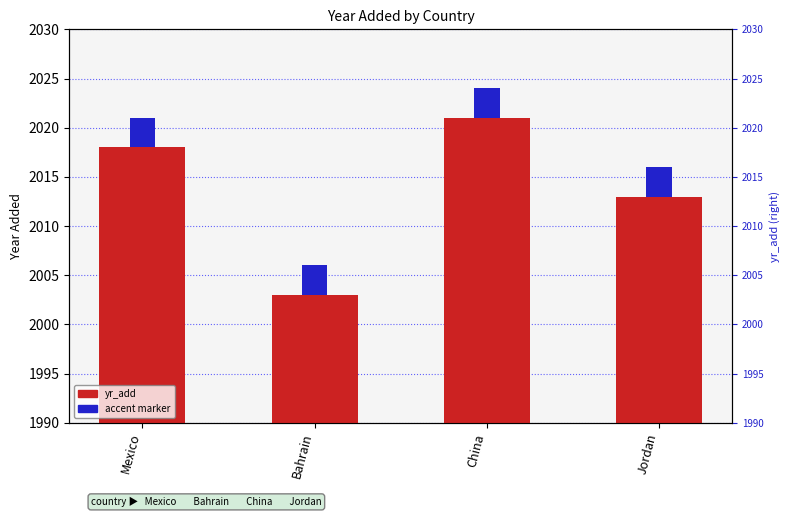

What is the minimum value shown in the chart?

2003